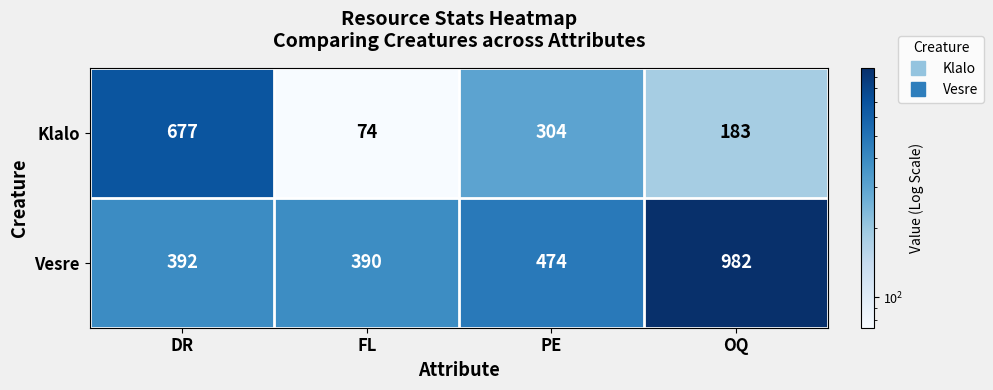

Reading left to right, extract all data points from this chart.

Klalo: DR=677	FL=74	PE=304	OQ=183
Vesre: DR=392	FL=390	PE=474	OQ=982